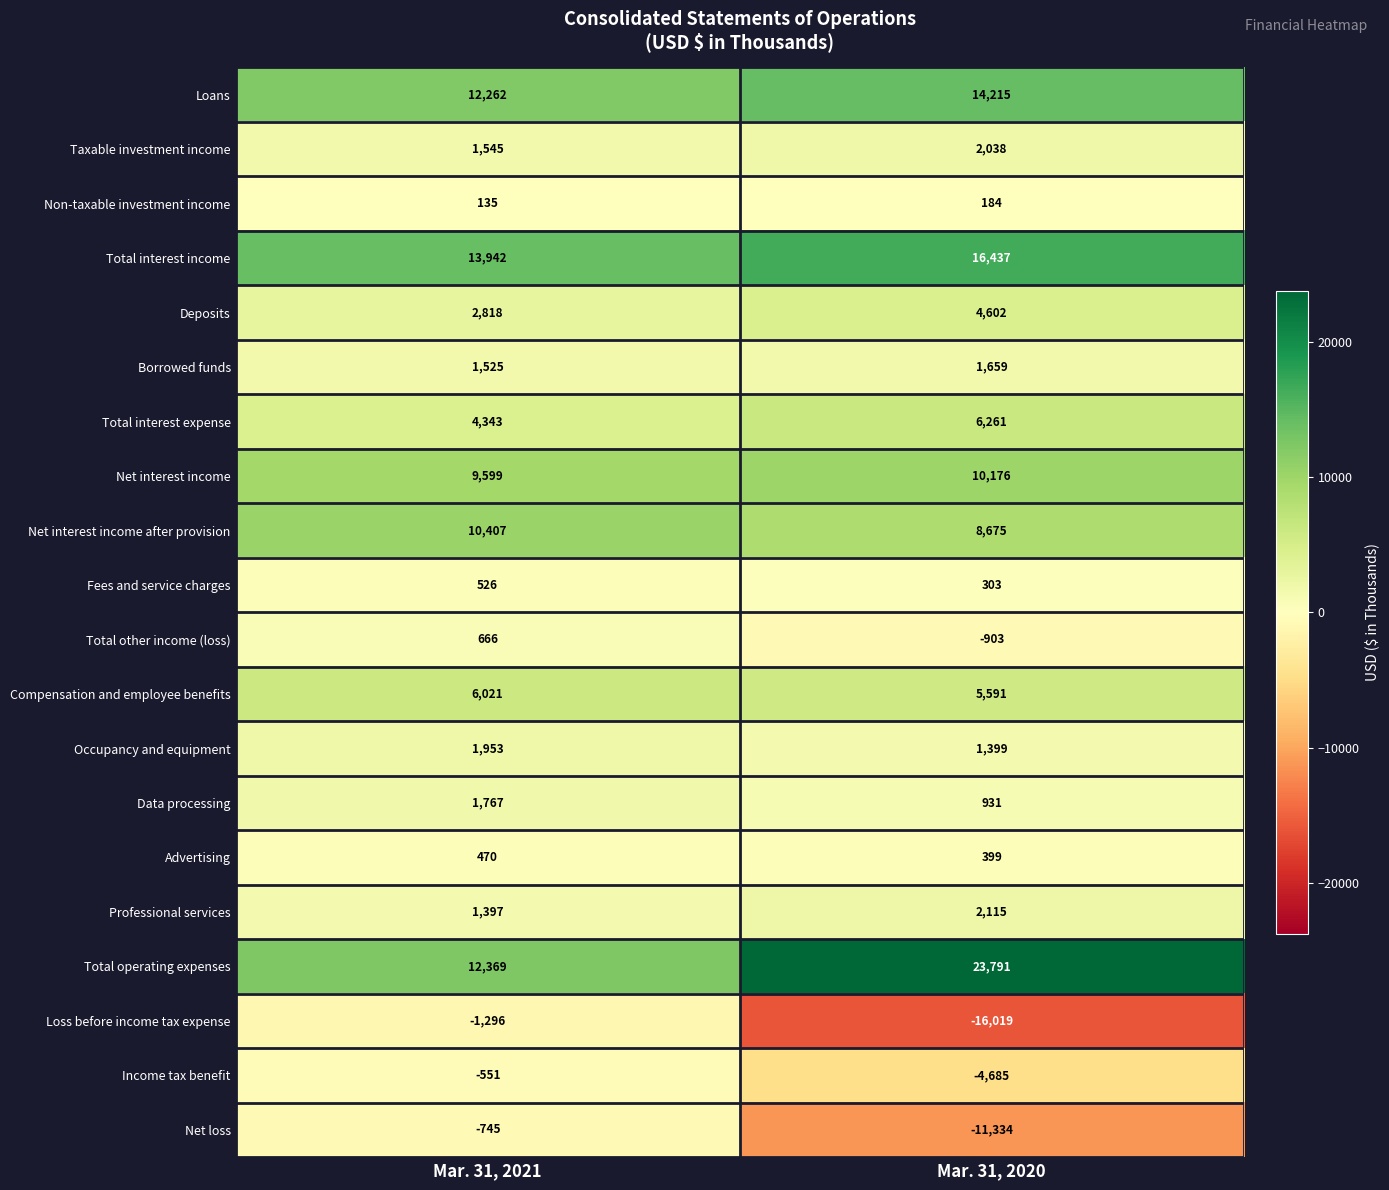

What is the total value across all series at Mar. 31, 2021?

79153